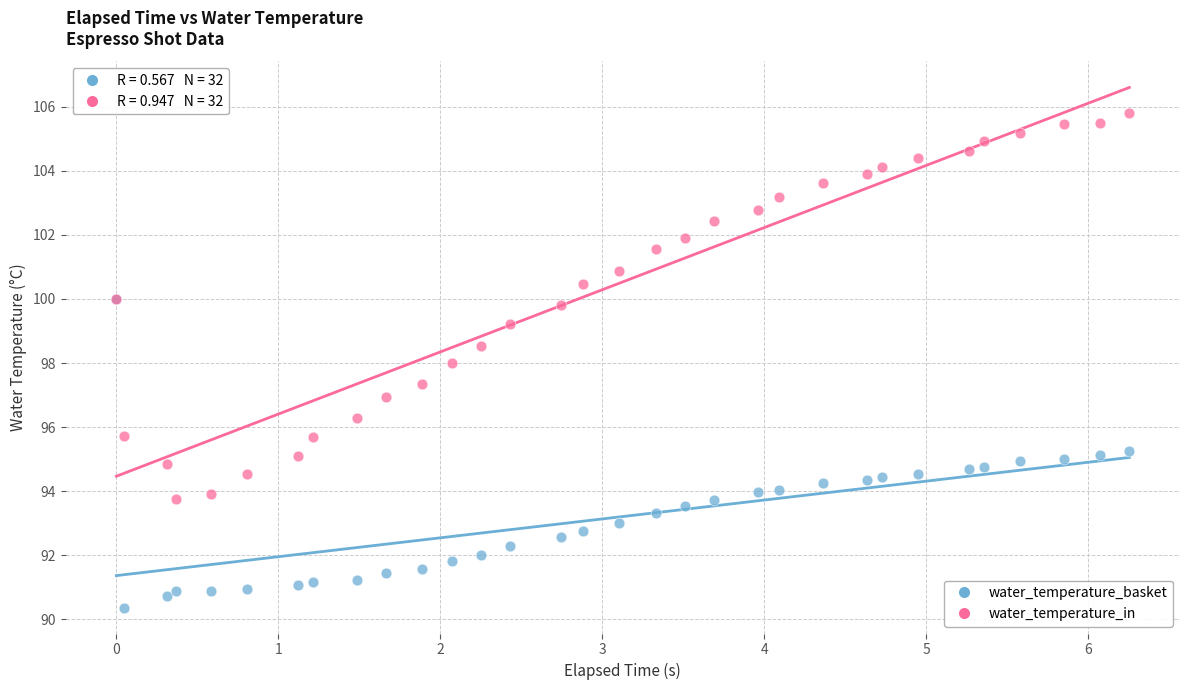

In the water_temperature_in series, what Y value is closest to 99?

99.2